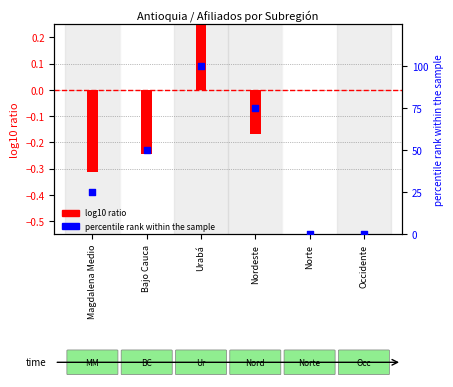

Is the value of log10 ratio at Occidente greater than the value of percentile rank within the sample at Occidente?

No